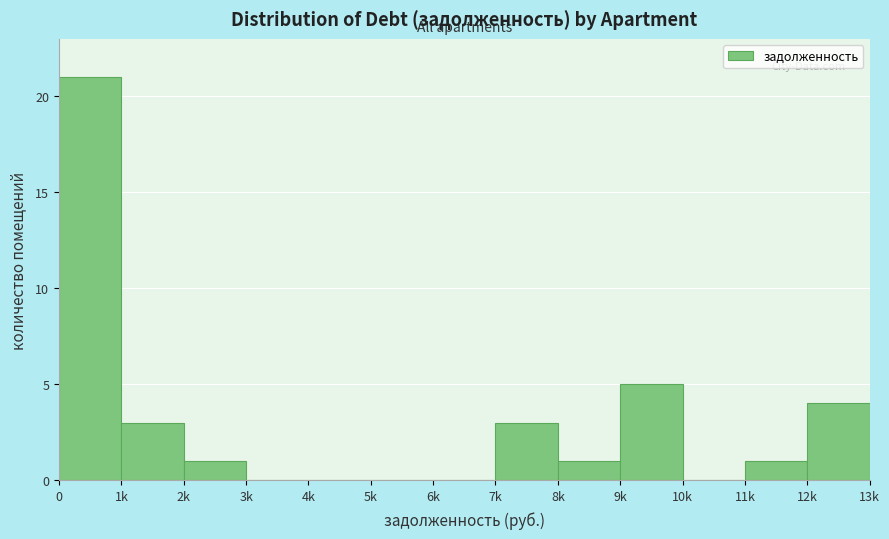

Reading left to right, what are all the values shown in this chart?

0=21	1k=3	2k=1	3k=0	4k=0	5k=0	6k=0	7k=3	8k=1	9k=5	10k=0	11k=1	12k=4